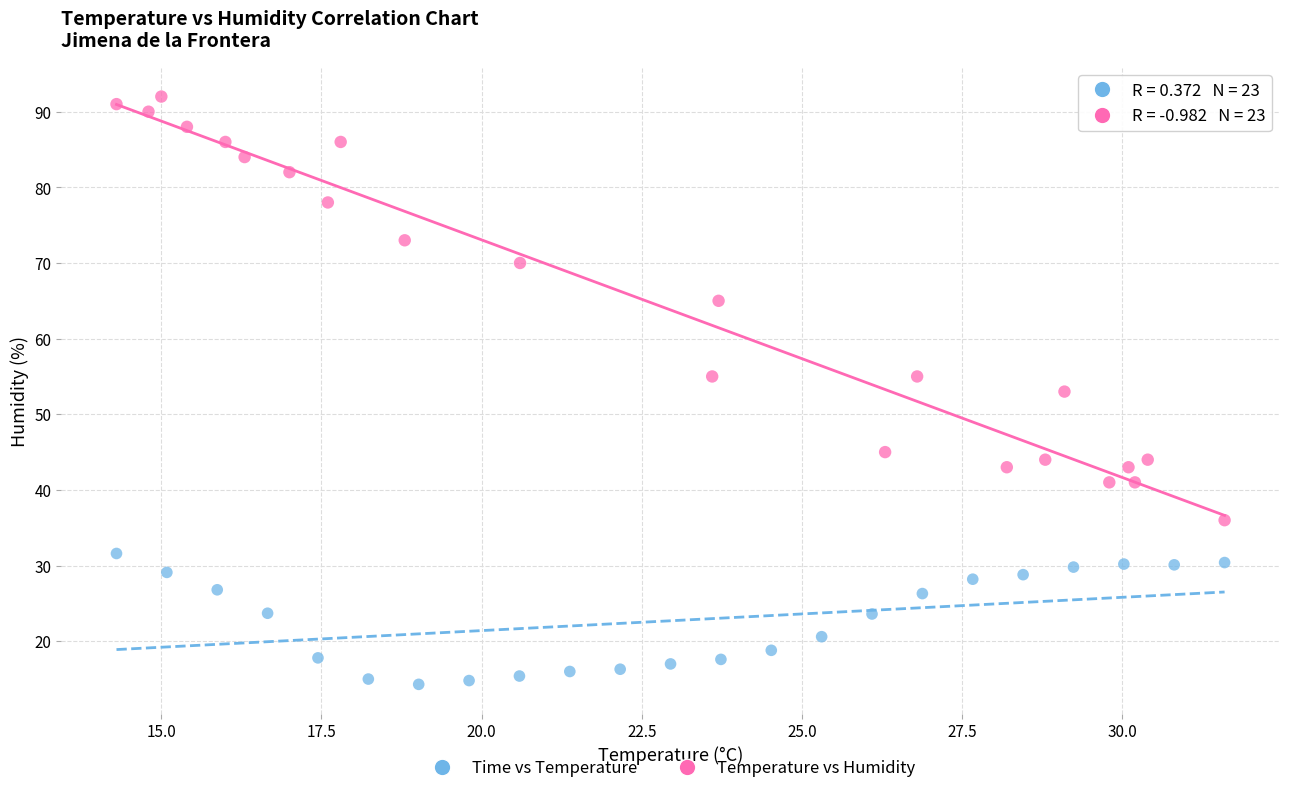

Which series reaches the maximum Y coordinate?

Temperature vs Humidity